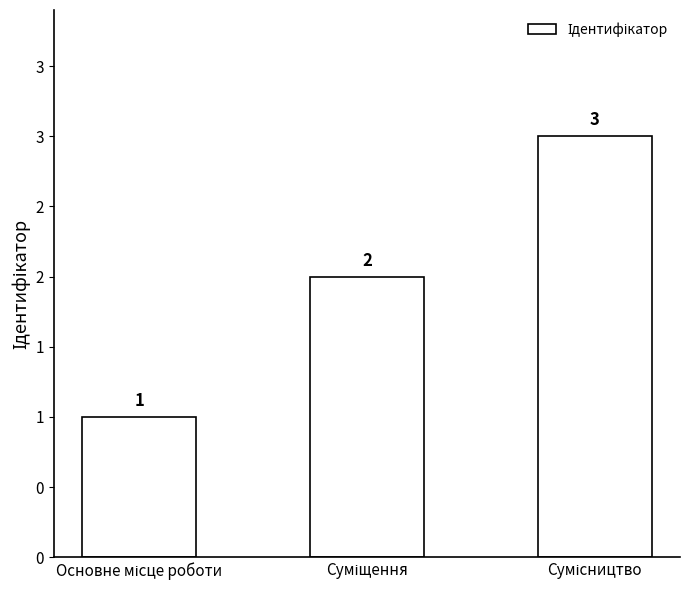

What is the label of the 1st bar from the right?

Сумісництво